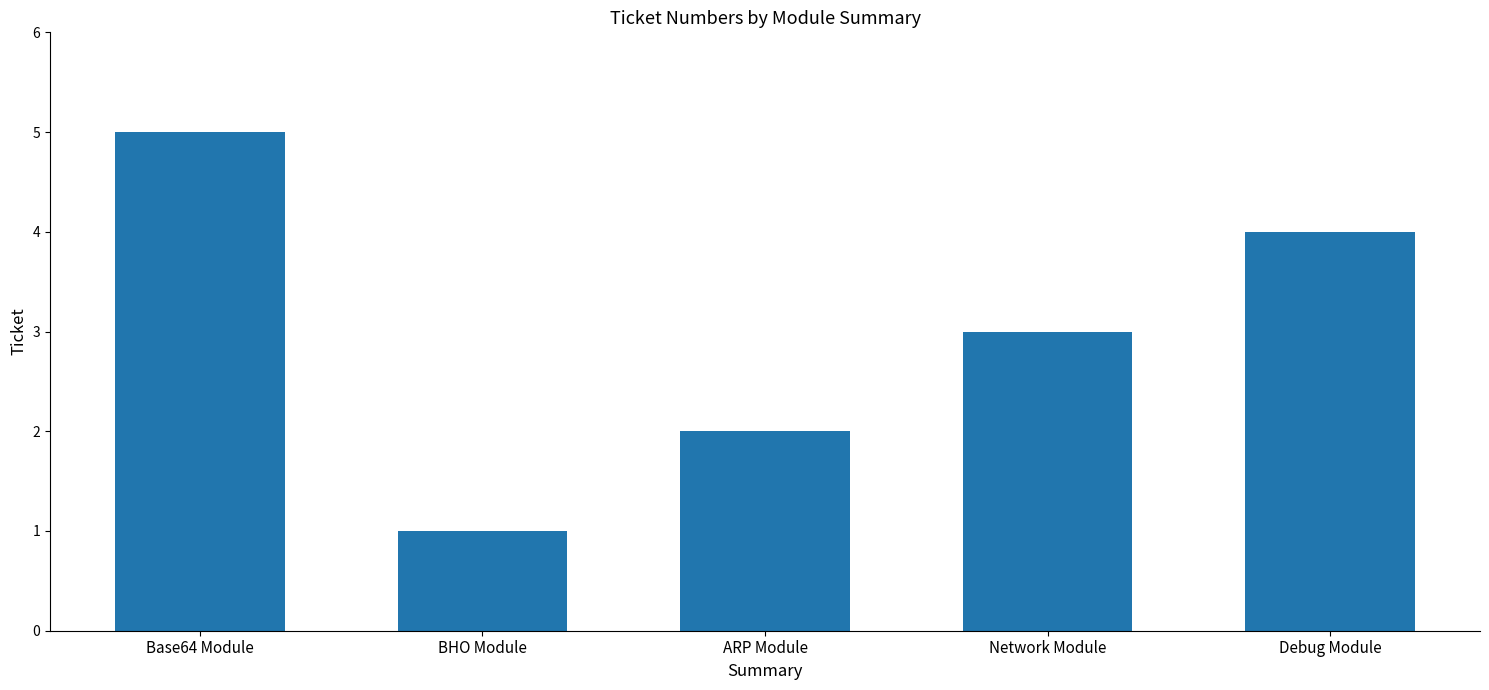

Which category has the lowest value across all series?

BHO Module